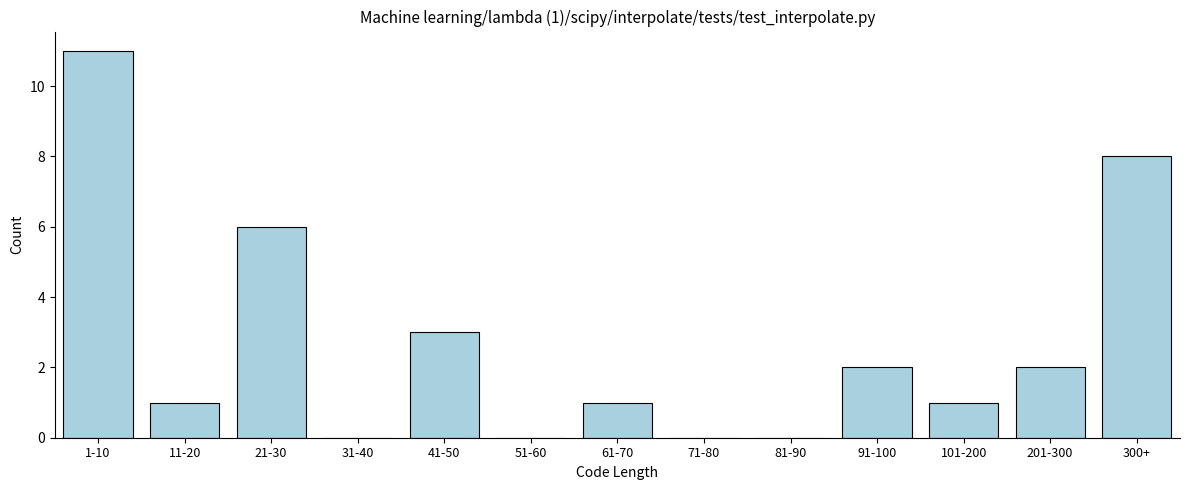

Reading left to right, transcribe all the data shown in this chart.

1-10=11	11-20=1	21-30=6	31-40=0	41-50=3	51-60=0	61-70=1	71-80=0	81-90=0	91-100=2	101-200=1	201-300=2	300+=8